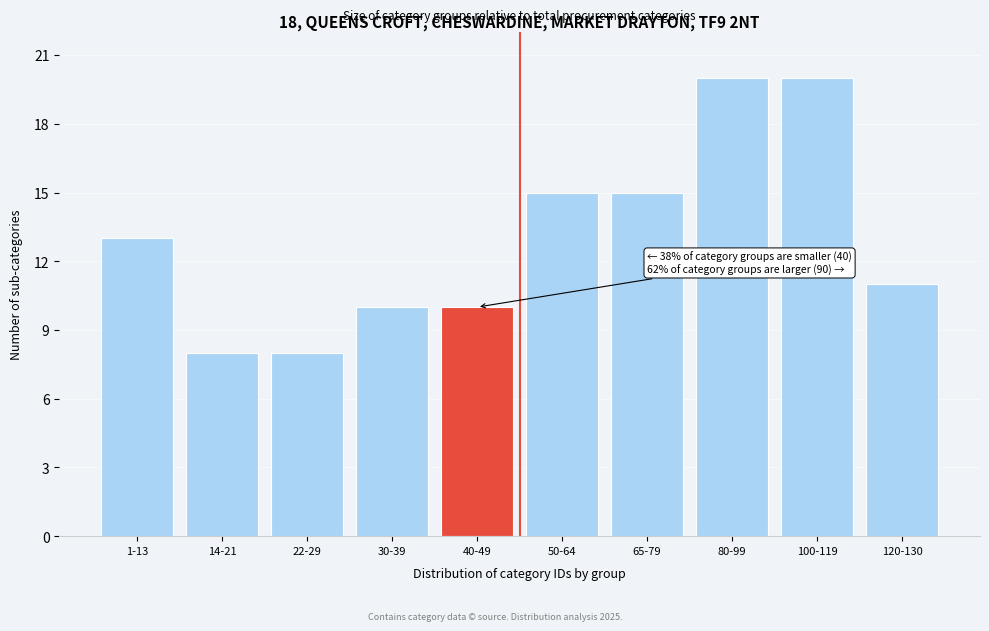

Reading left to right, what are all the values shown in this chart?

1-13=13	14-21=8	22-29=8	30-39=10	40-49=10	50-64=15	65-79=15	80-99=20	100-119=20	120-130=11